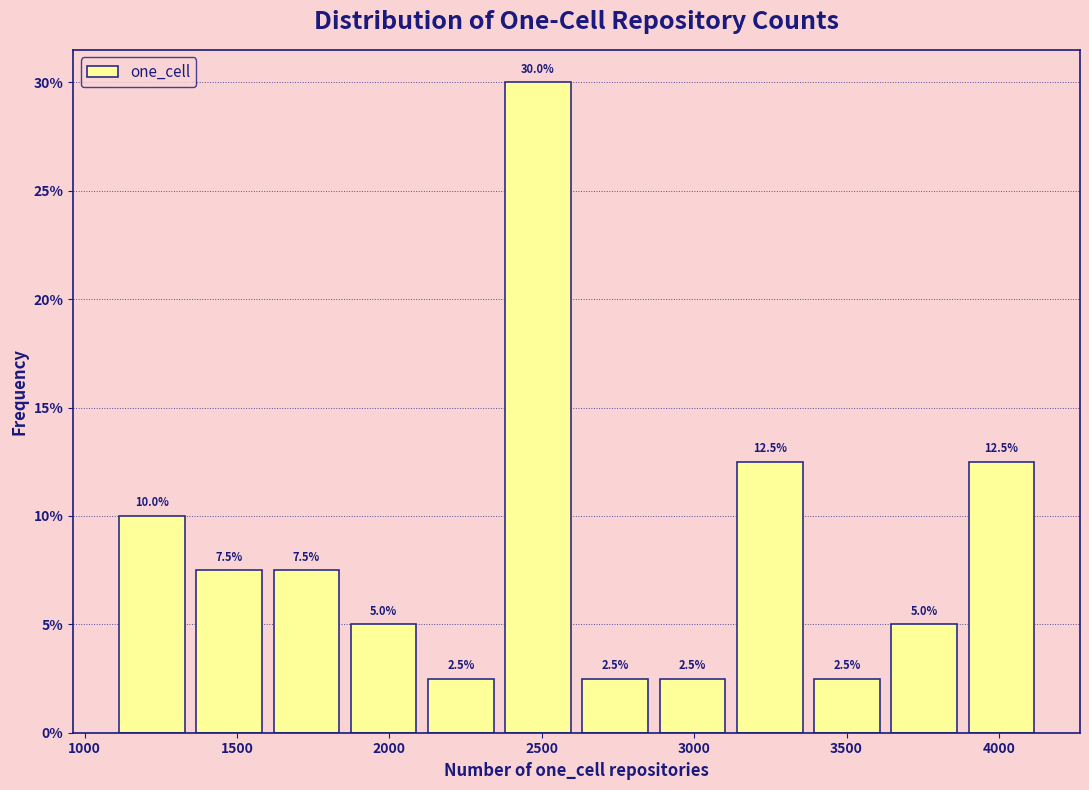

Over which range of the x-axis is the bar tallest?

2400 to 2650